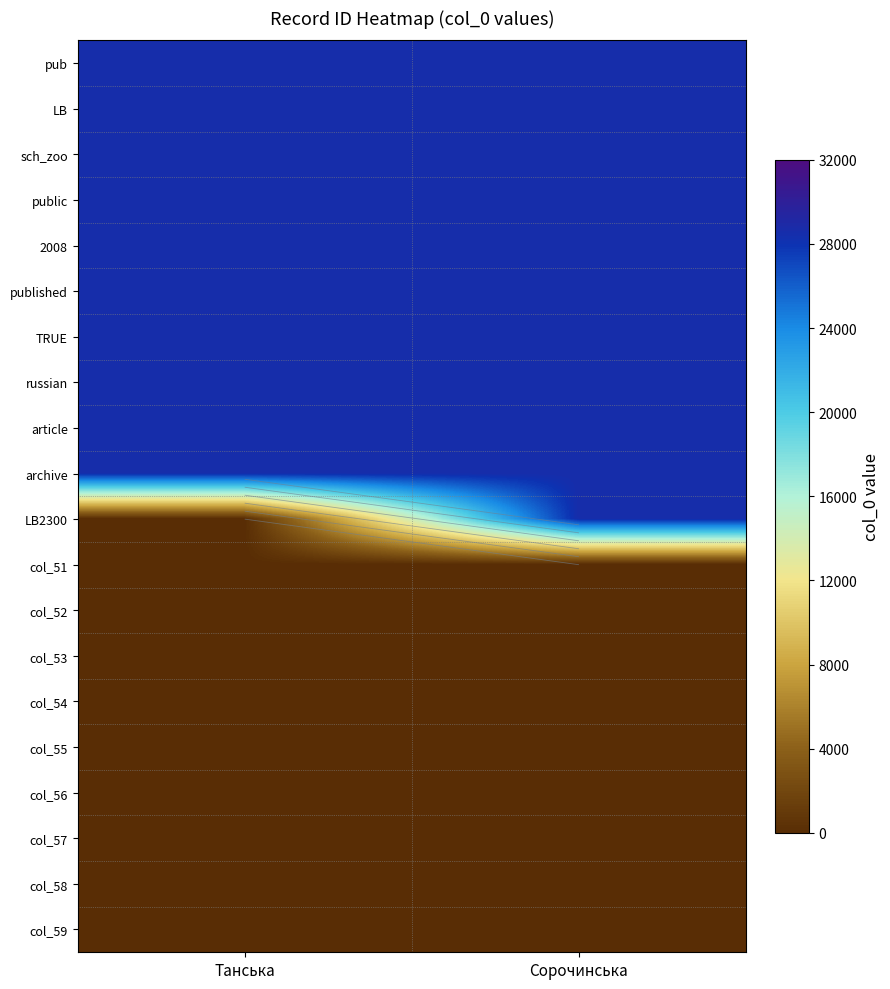

How many categories are shown in the chart?

2